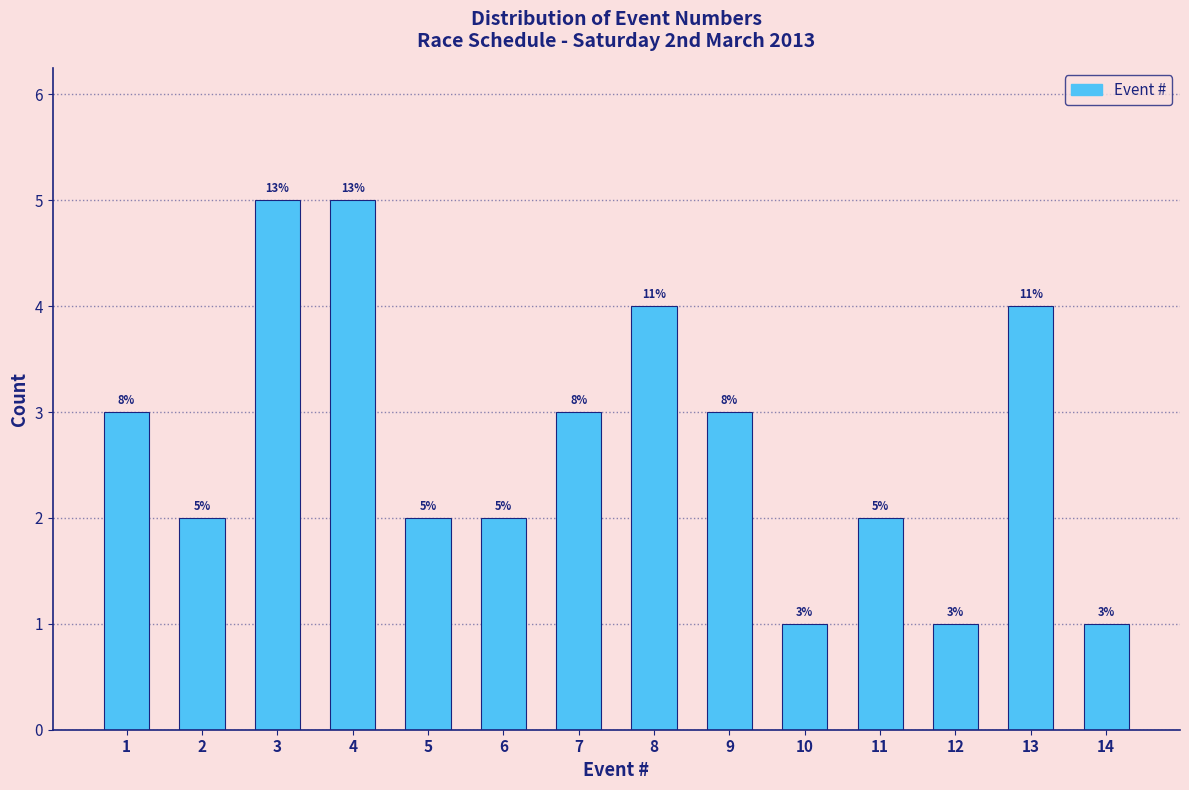

Reading left to right, list all the values displayed in this chart.

3	2	5	5	2	2	3	4	3	1	2	1	4	1